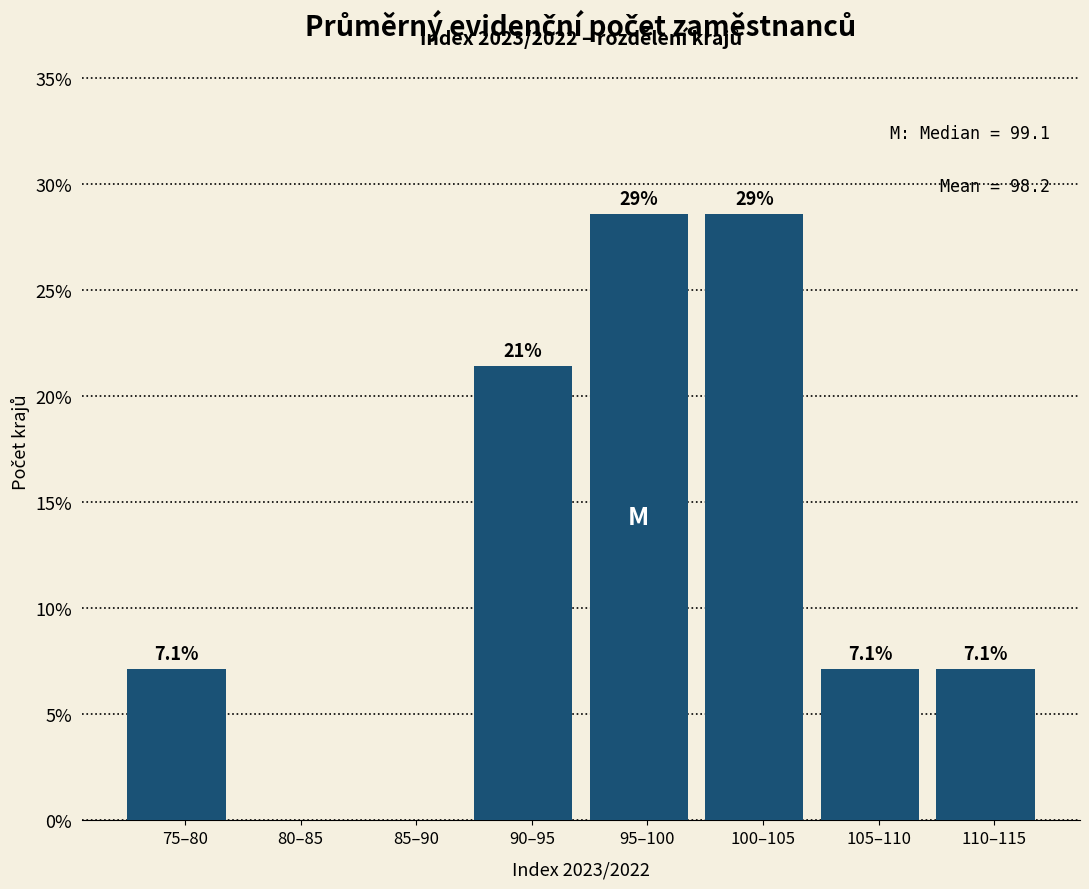

Reading left to right, what are all the values shown in this chart?

75–80=7.1	80–85=0.0	85–90=0.0	90–95=21.4	95–100=28.6	100–105=28.6	105–110=7.1	110–115=7.1